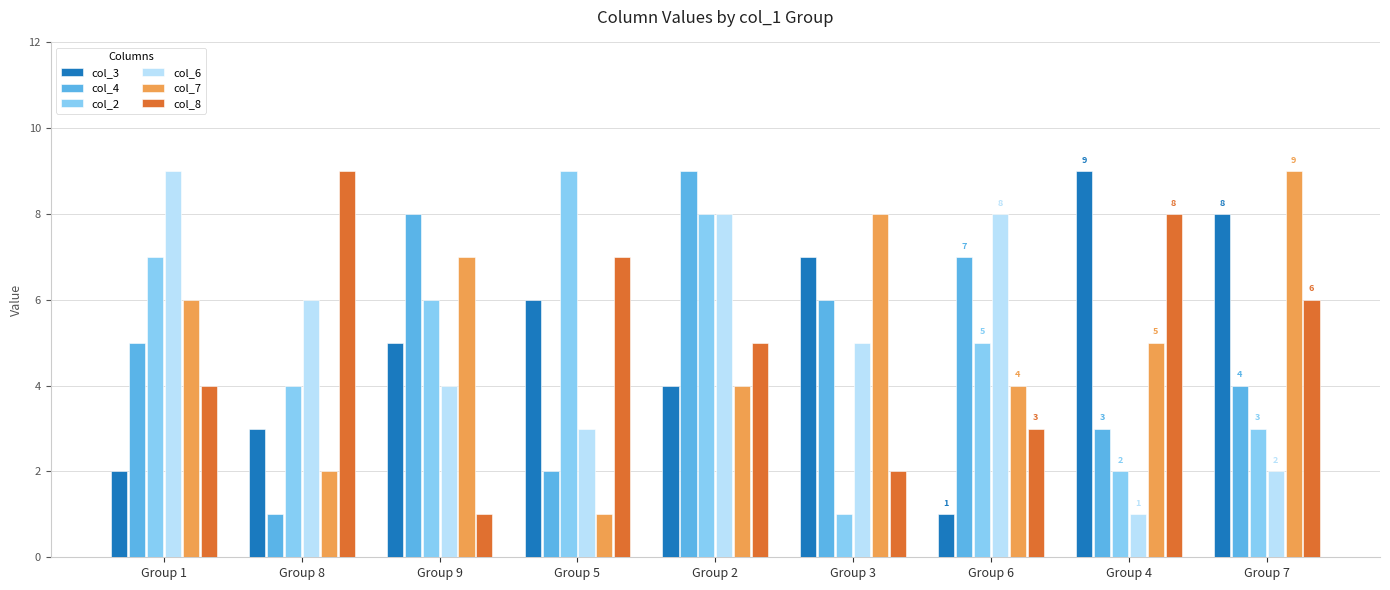

What is the difference between the col_6 values at Group 4 and Group 5?

2